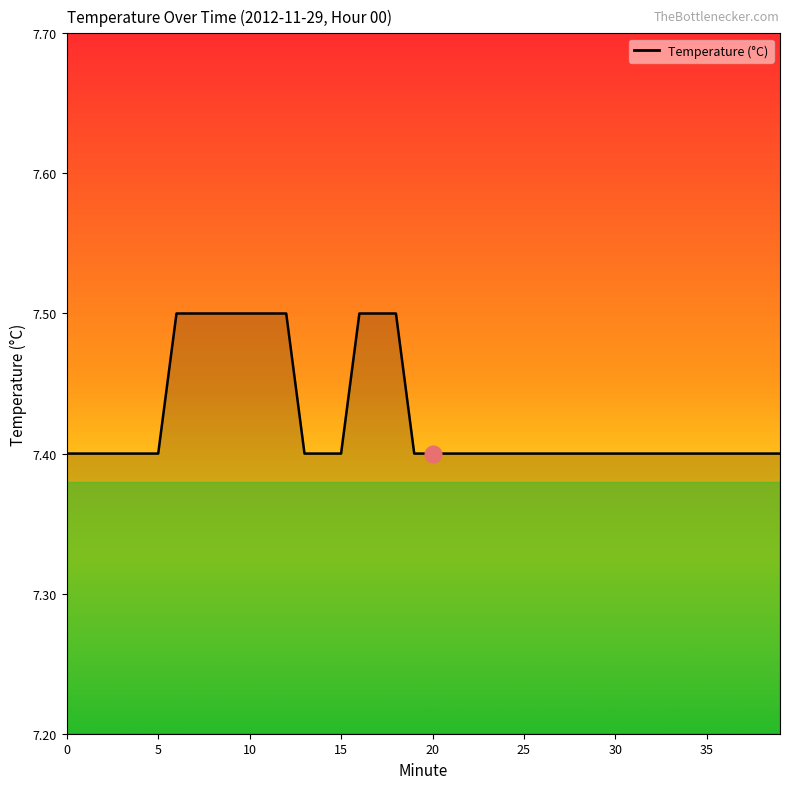

What is the minimum value shown in the chart?

7.4